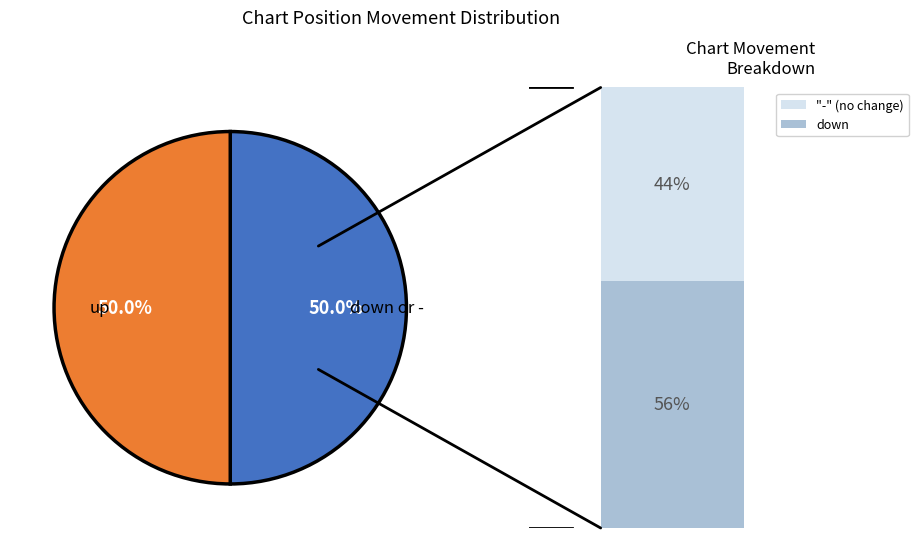

Is there a majority slice in this chart?

No